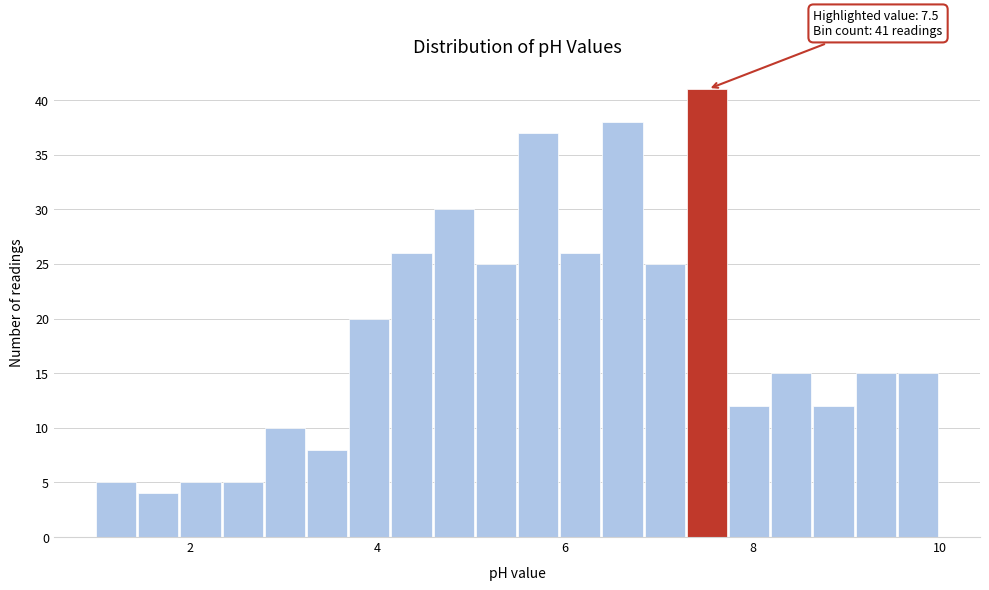

Around what value on the x-axis is the tallest bar? Give the approximate position of its centre, as read against the axis.

7.6